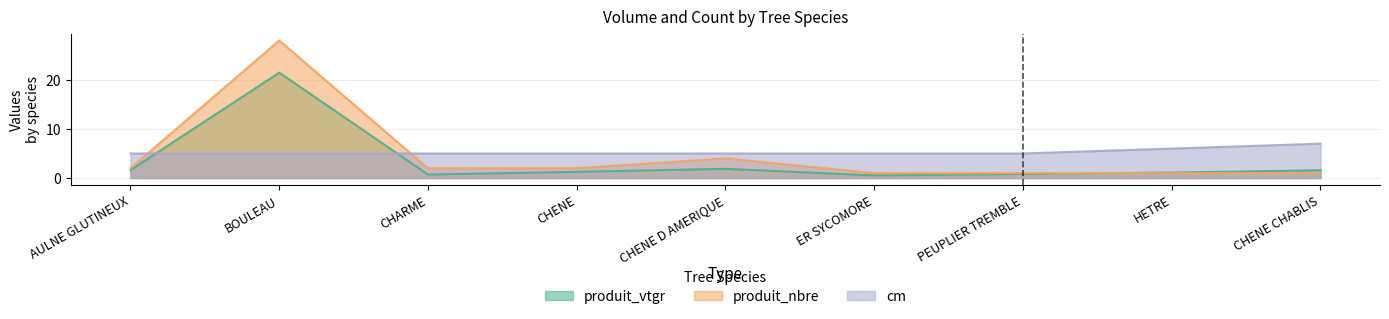

At how many categories does at least one series exceed 17?

1